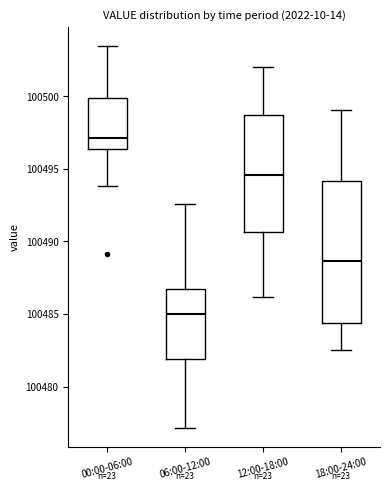

Which box has the lowest median line?

06:00-12:00